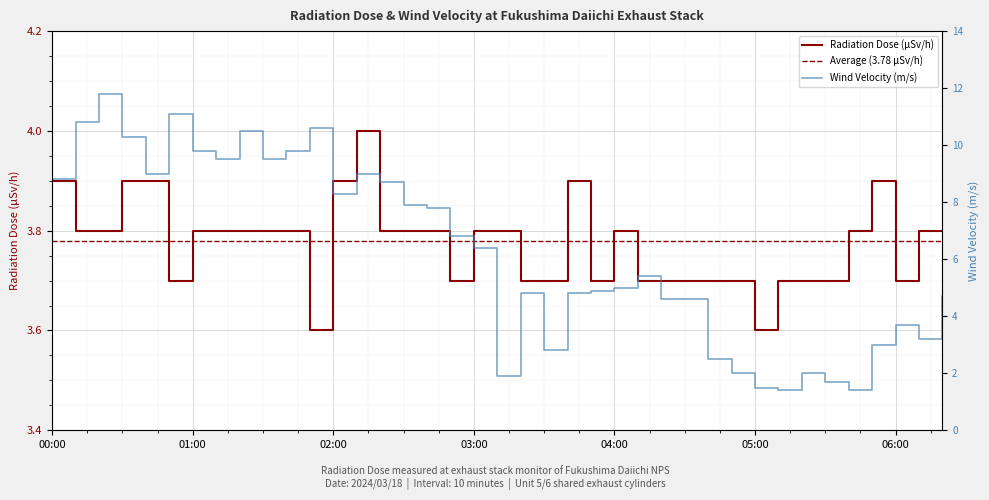

True or false: Radiation Dose (μSv/h) has a value of 2.2 at 02:00.

False